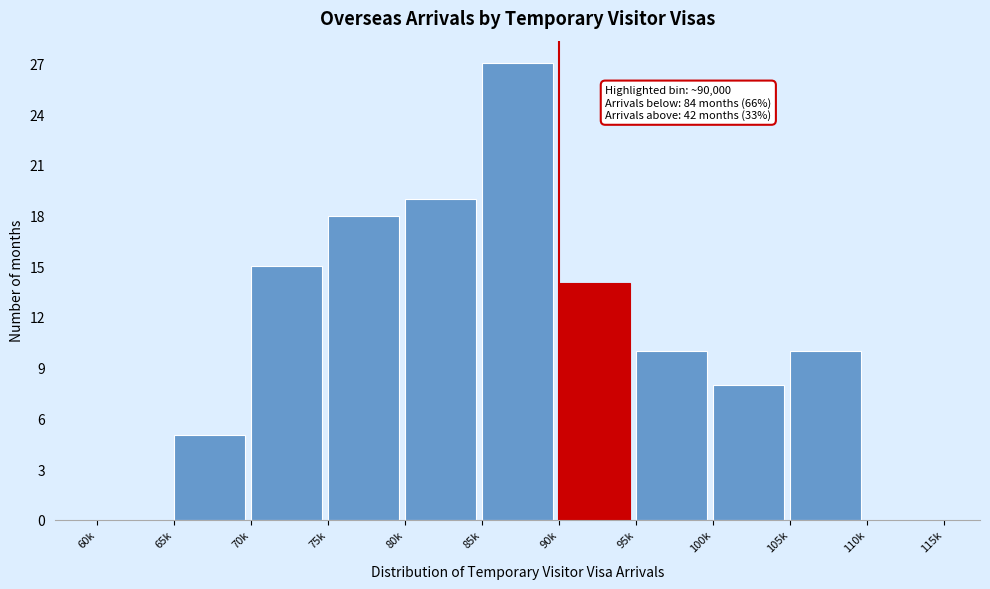

Reading left to right, what are all the values shown in this chart?

60k=0	65k=5	70k=15	75k=18	80k=19	85k=27	90k=14	95k=10	100k=8	105k=10	110k=0